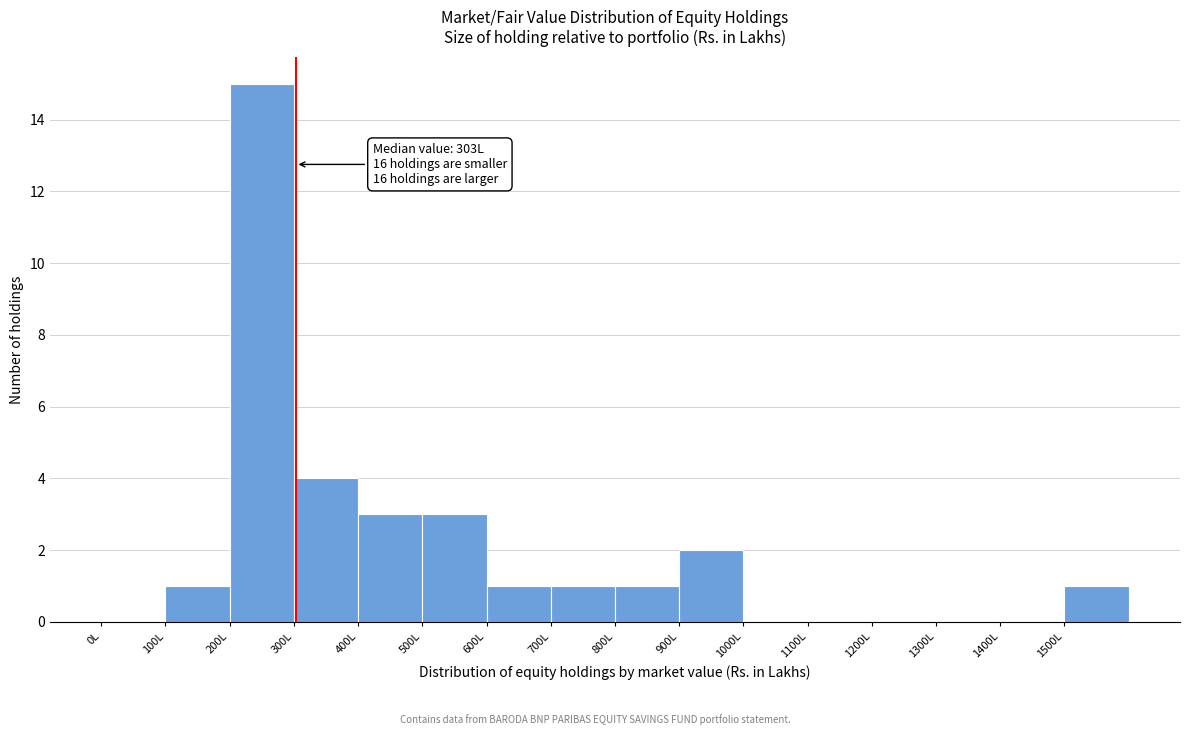

Which range on the x-axis has the tallest bar?

200 to 300